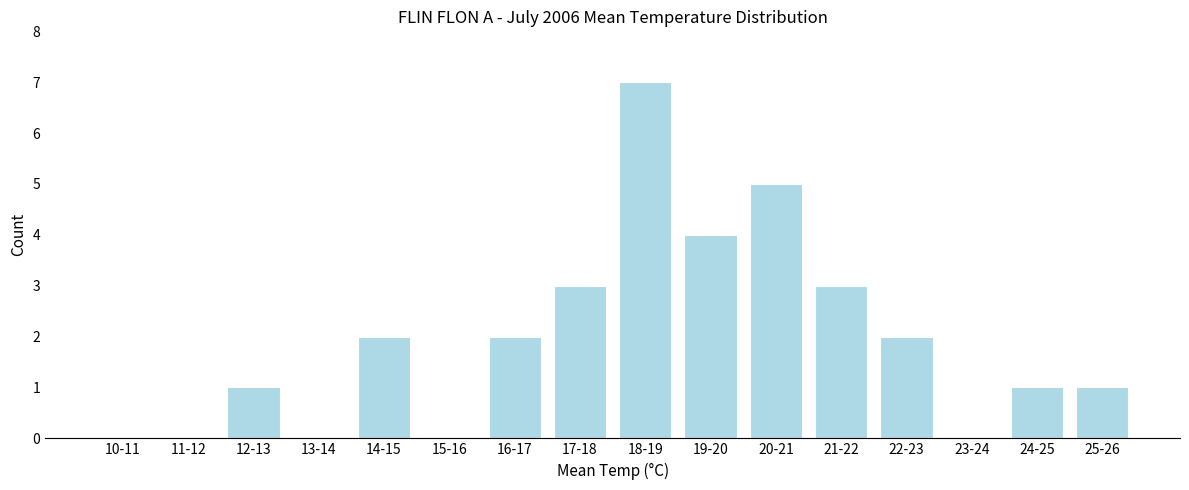

Reading right to left, what are all the values shown in this chart?

25-26=1	24-25=1	23-24=0	22-23=2	21-22=3	20-21=5	19-20=4	18-19=7	17-18=3	16-17=2	15-16=0	14-15=2	13-14=0	12-13=1	11-12=0	10-11=0